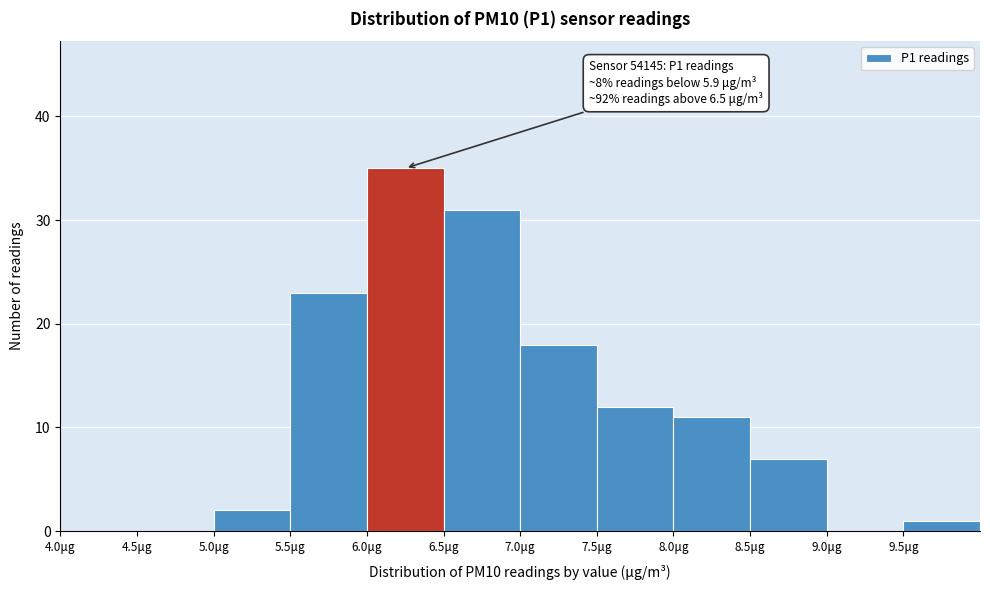

Over which range of the x-axis is the bar tallest?

6.0 to 6.5